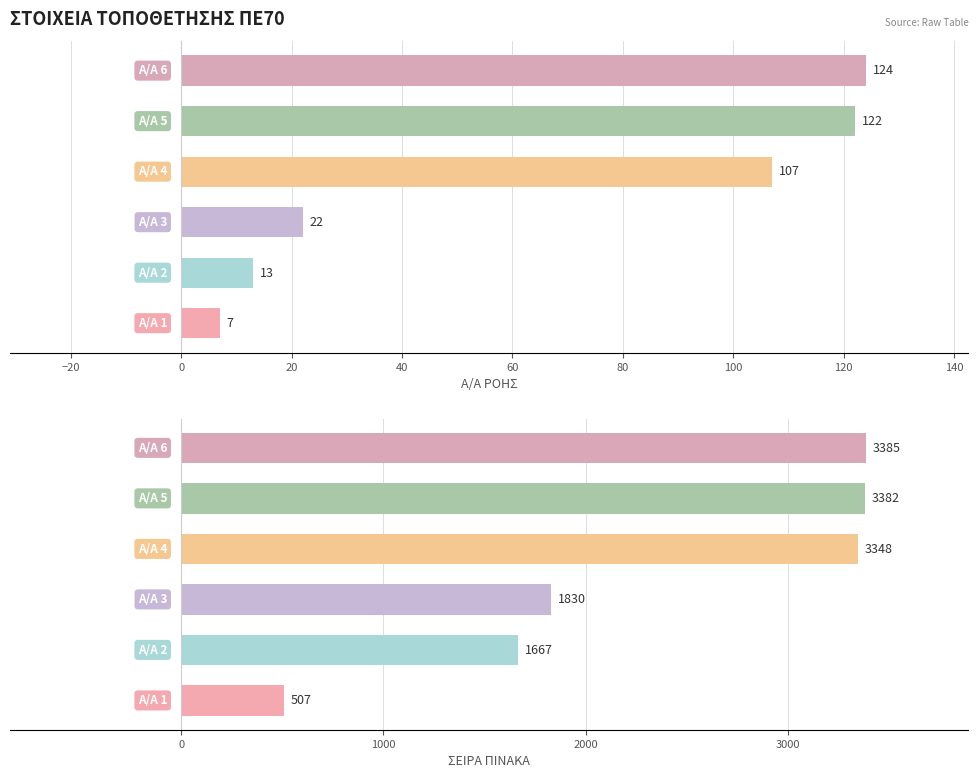

How many values in the ΣΕΙΡΑ ΠΙΝΑΚΑ series exceed 3348?

2